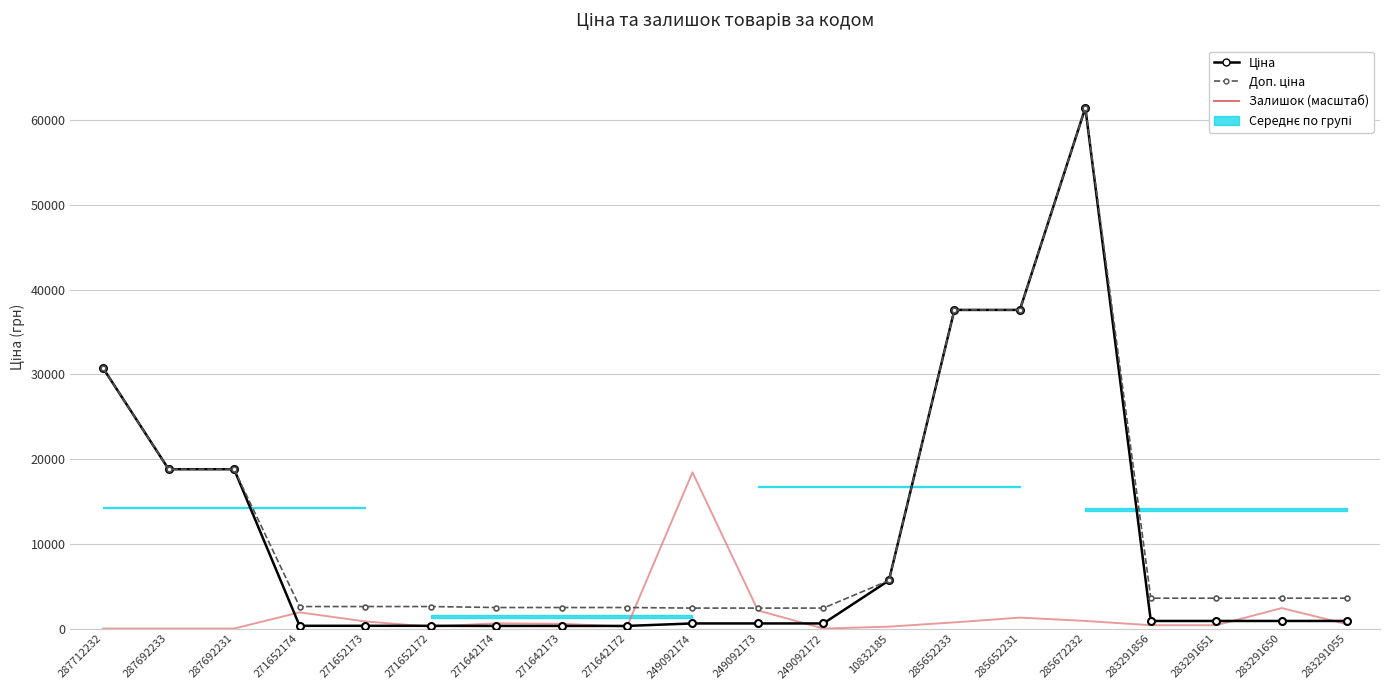

Reading left to right, list all the values displayed in this chart.

Ціна: 30717.1	18796.8	18796.8	324.8	324.8	324.8	310.3	310.3	310.3	603.7	603.7	603.7	5673.8	37593.6	37593.6	61434.3	895.9	895.9	895.9	895.9
Доп. ціна: 30717.1	18796.8	18796.8	2598.3	2598.3	2598.3	2482.4	2482.4	2482.4	2414.8	2414.8	2414.8	5673.8	37593.6	37593.6	61434.3	3583.6	3583.6	3583.6	3583.6
Залишок (масштаб): 0.0	0.0	0.0	1910.5	842.8	224.8	618.1	561.9	224.8	18430.3	2135.2	0.0	224.8	730.5	1292.4	899.0	393.3	393.3	2416.2	505.7